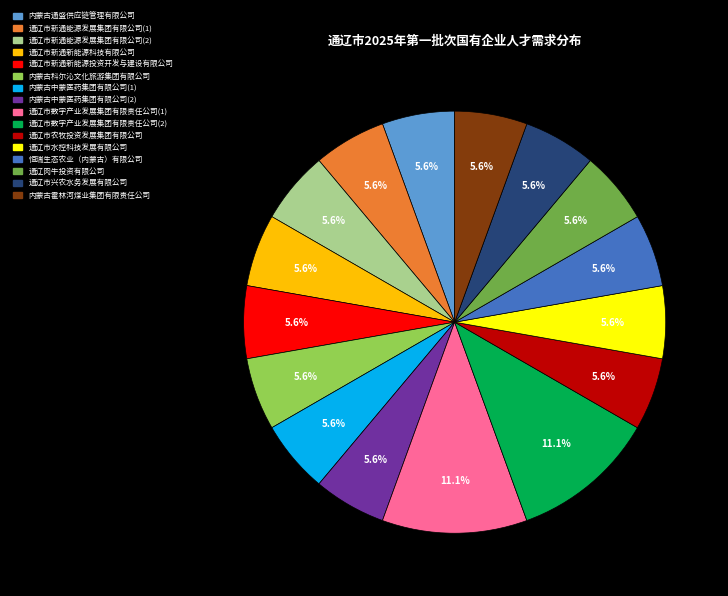

How many slices are in this pie chart?

16